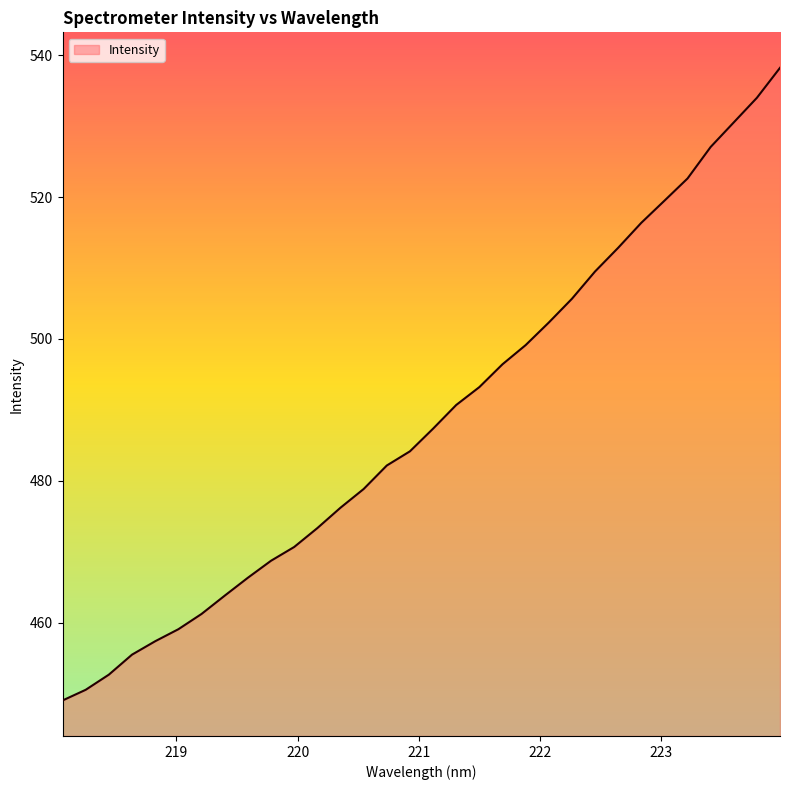

How many lines are shown in the chart?

1